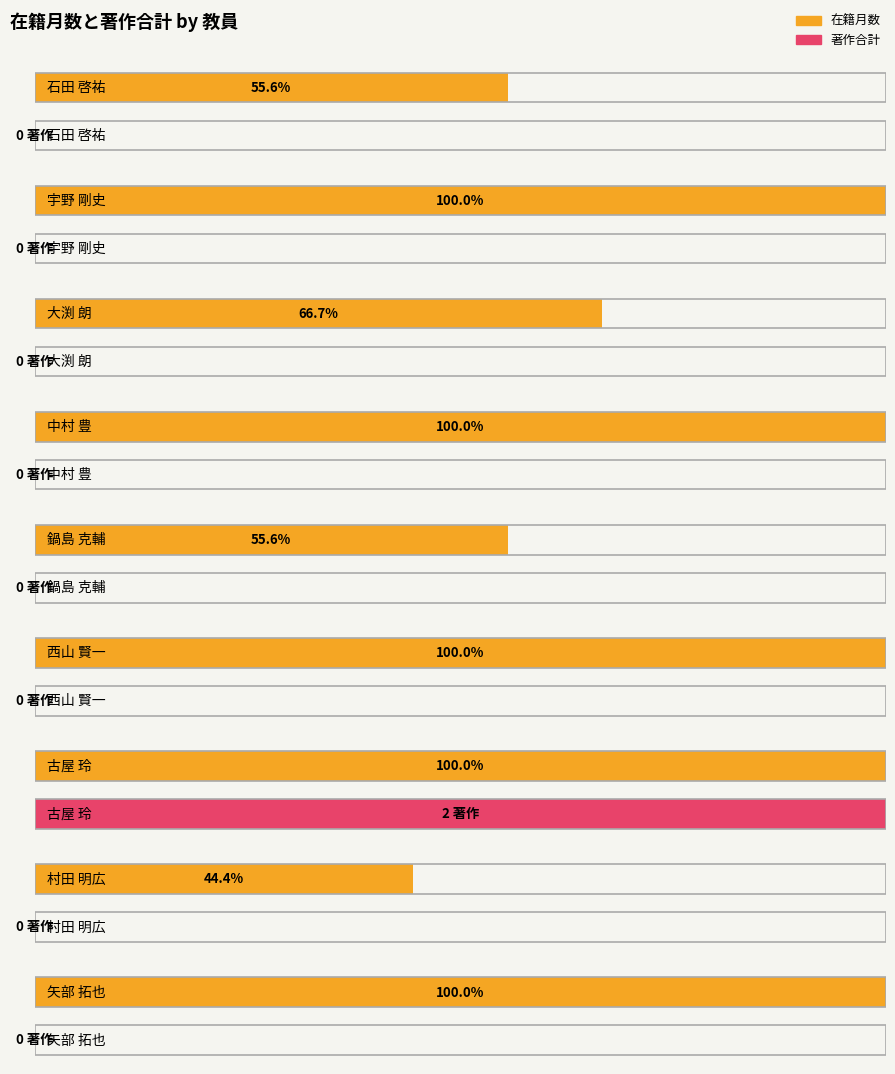

How many data points in 著作2016 are above 0?

1